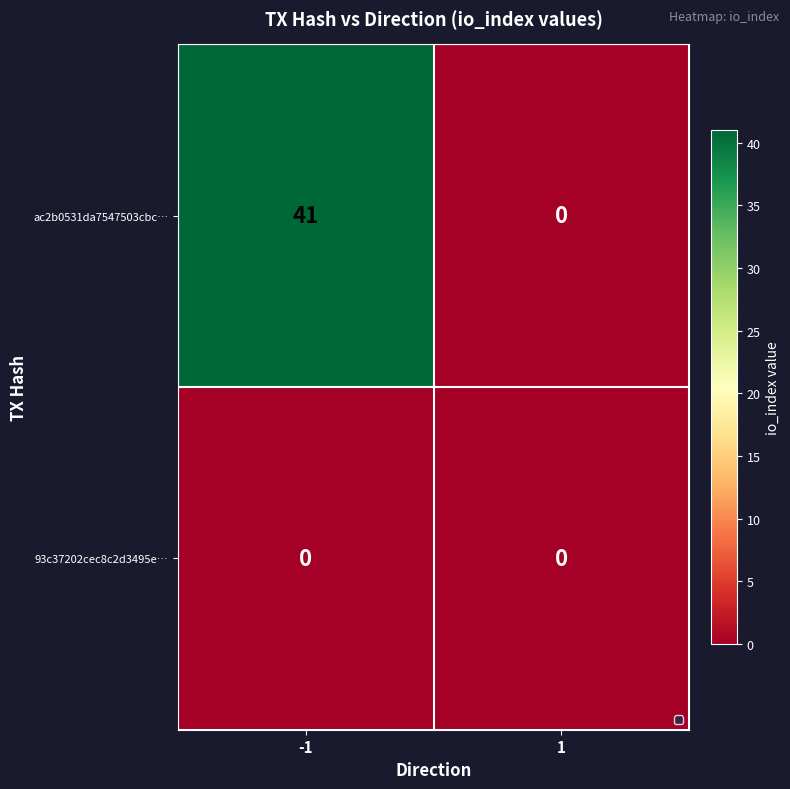

Which series has the widest spread of values?

ac2b0531da7547503cbc…